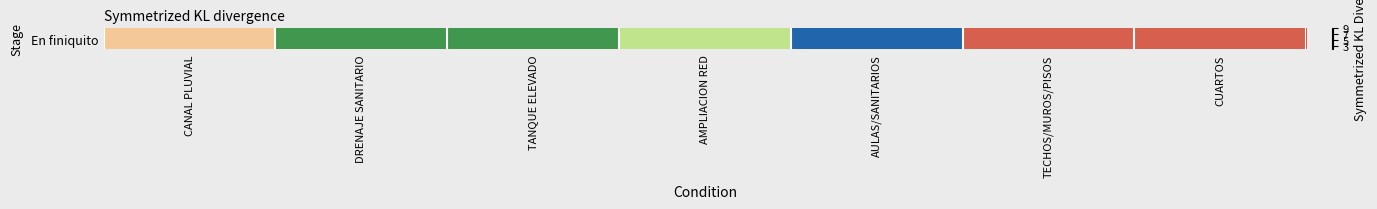

At which label is the value closest to 5?

AMPLIACION RED